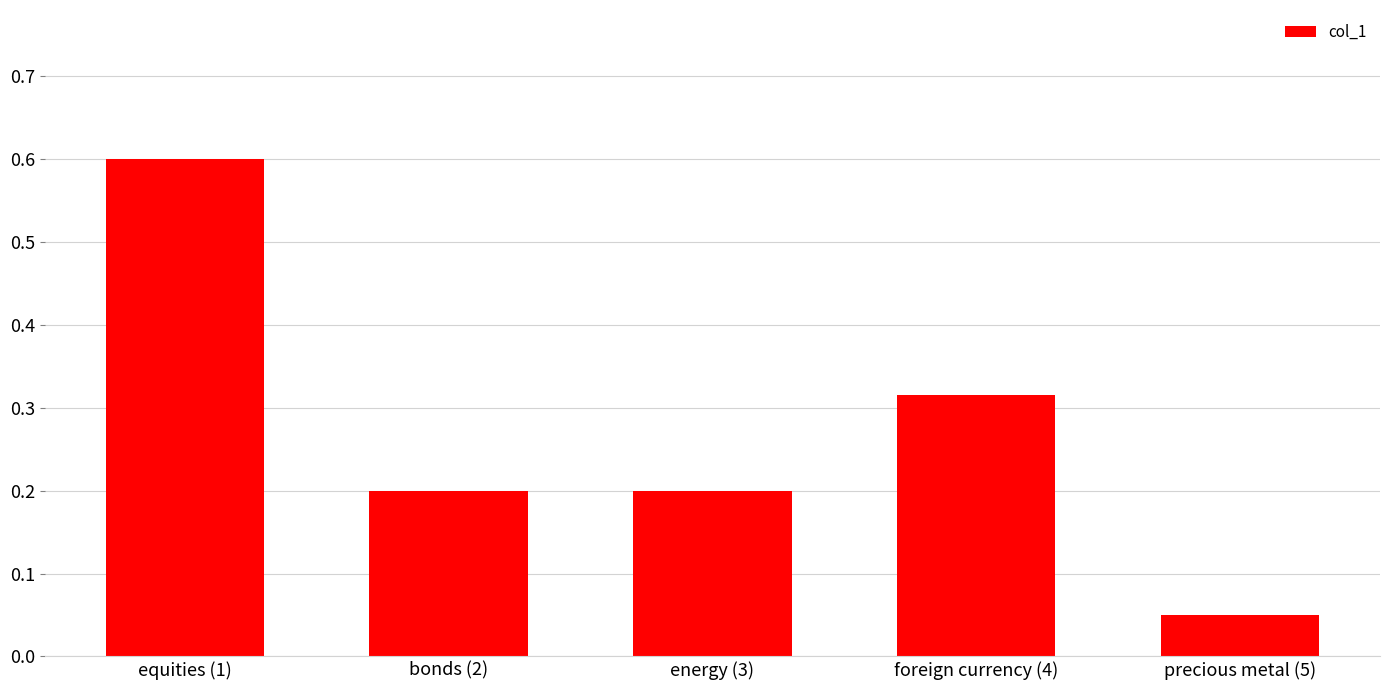

At which category does the chart reach its peak across all series?

equities (1)